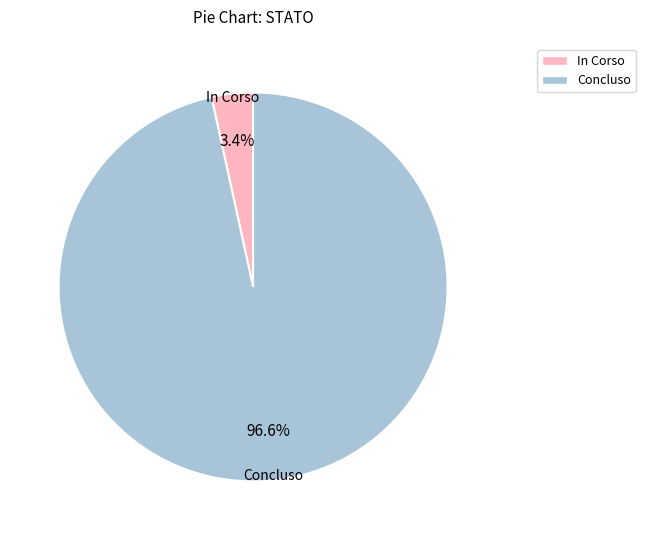

How much of the chart is everything except Concluso?

3.4%